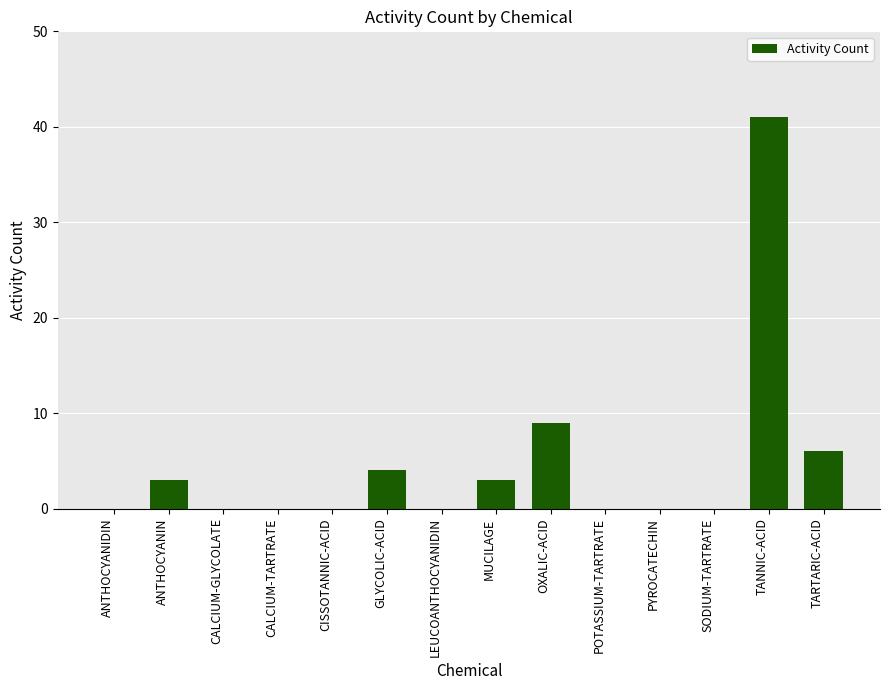

What is the sum of all values?

66